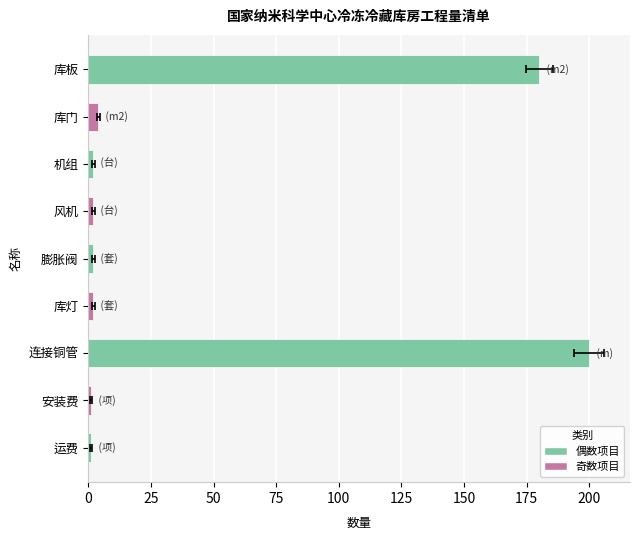

What is the smallest value displayed?

1